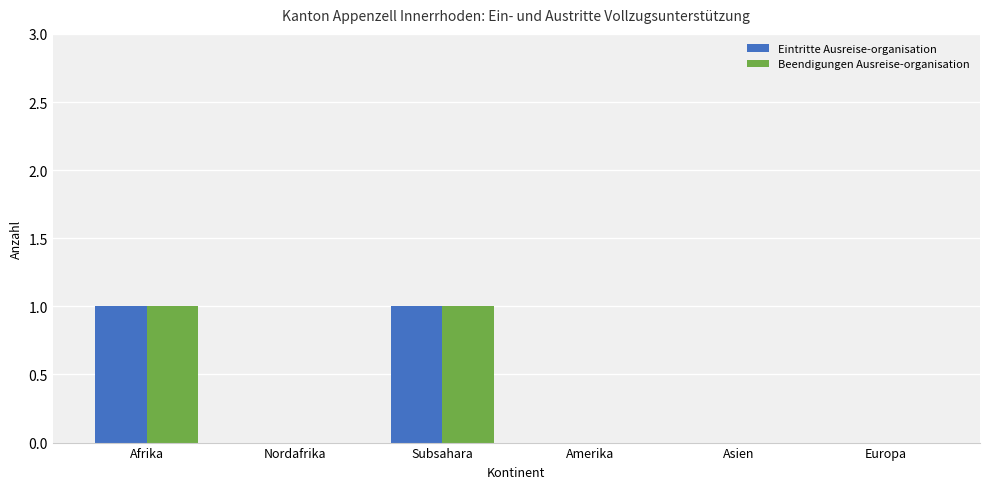

Is the value of Beendigungen Ausreise-organisation at Afrika greater than the value of Eintritte Ausreise-organisation at Nordafrika?

Yes